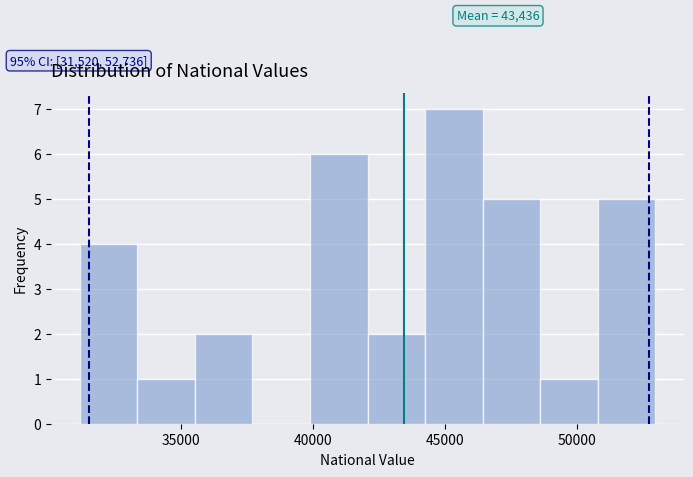

Over which range of the x-axis is the bar tallest?

44000 to 46500